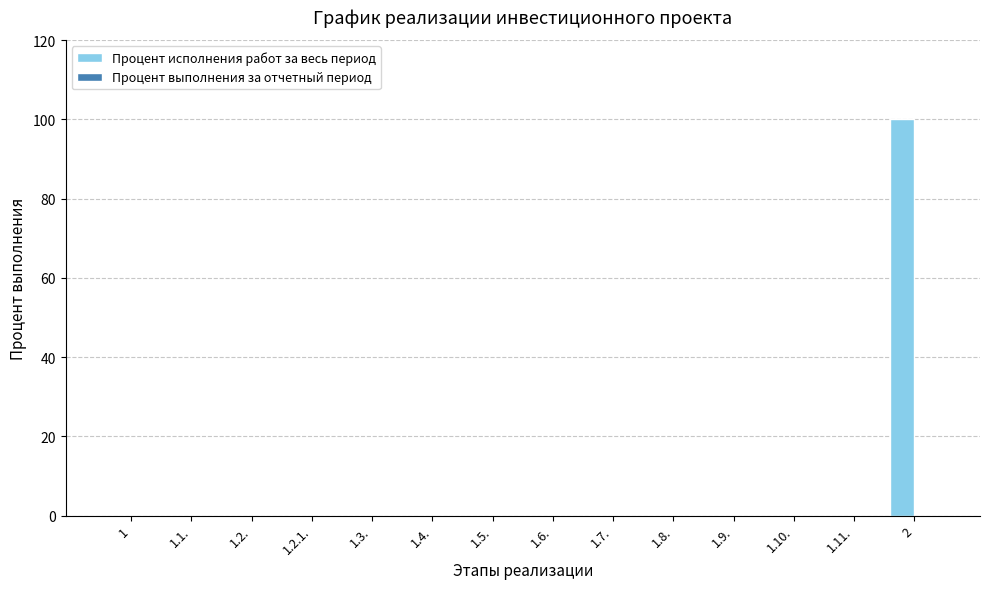

The value at 1.5. is -37. True or false?

False